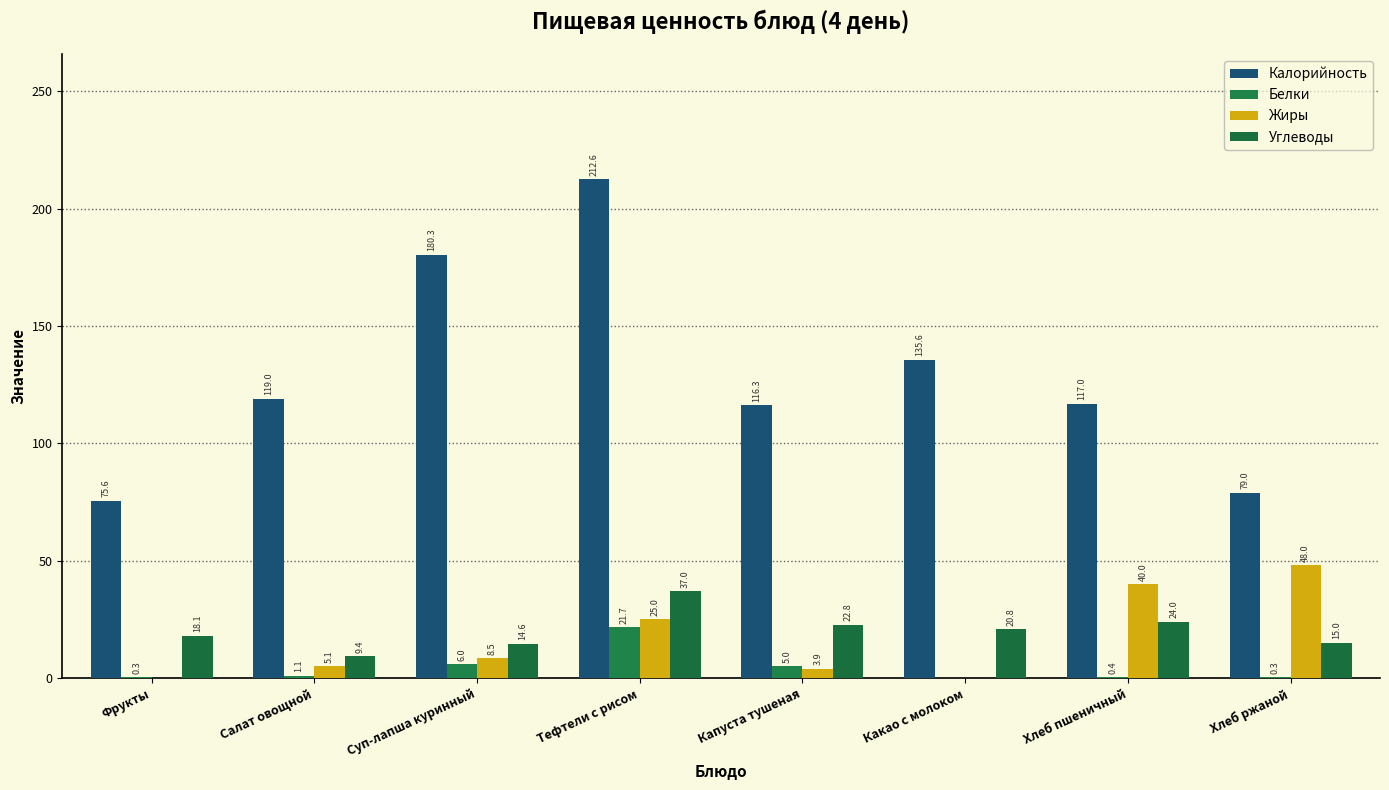

How many positive values does the Жиры series have?

6